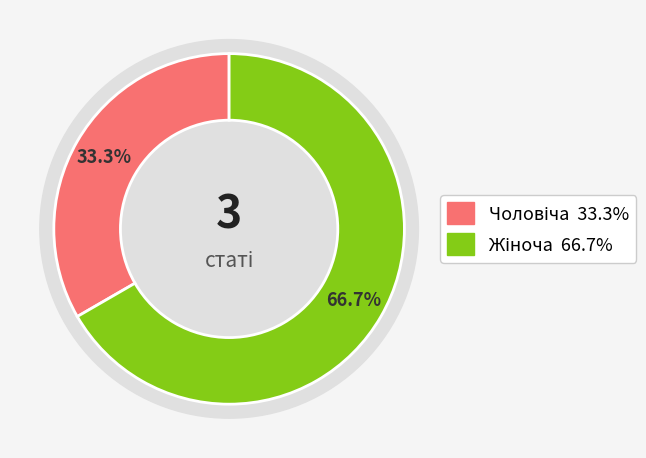

The Жіноча slice represents 67% of the pie. True or false?

True